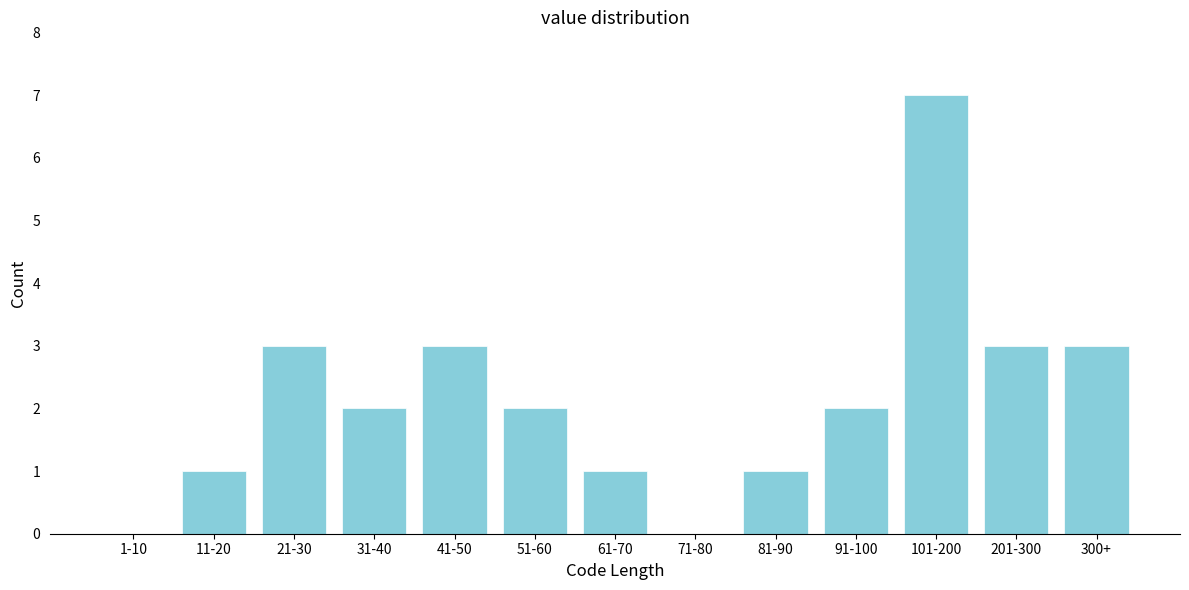

Reading right to left, transcribe all the data shown in this chart.

300+=3	201-300=3	101-200=7	91-100=2	81-90=1	71-80=0	61-70=1	51-60=2	41-50=3	31-40=2	21-30=3	11-20=1	1-10=0